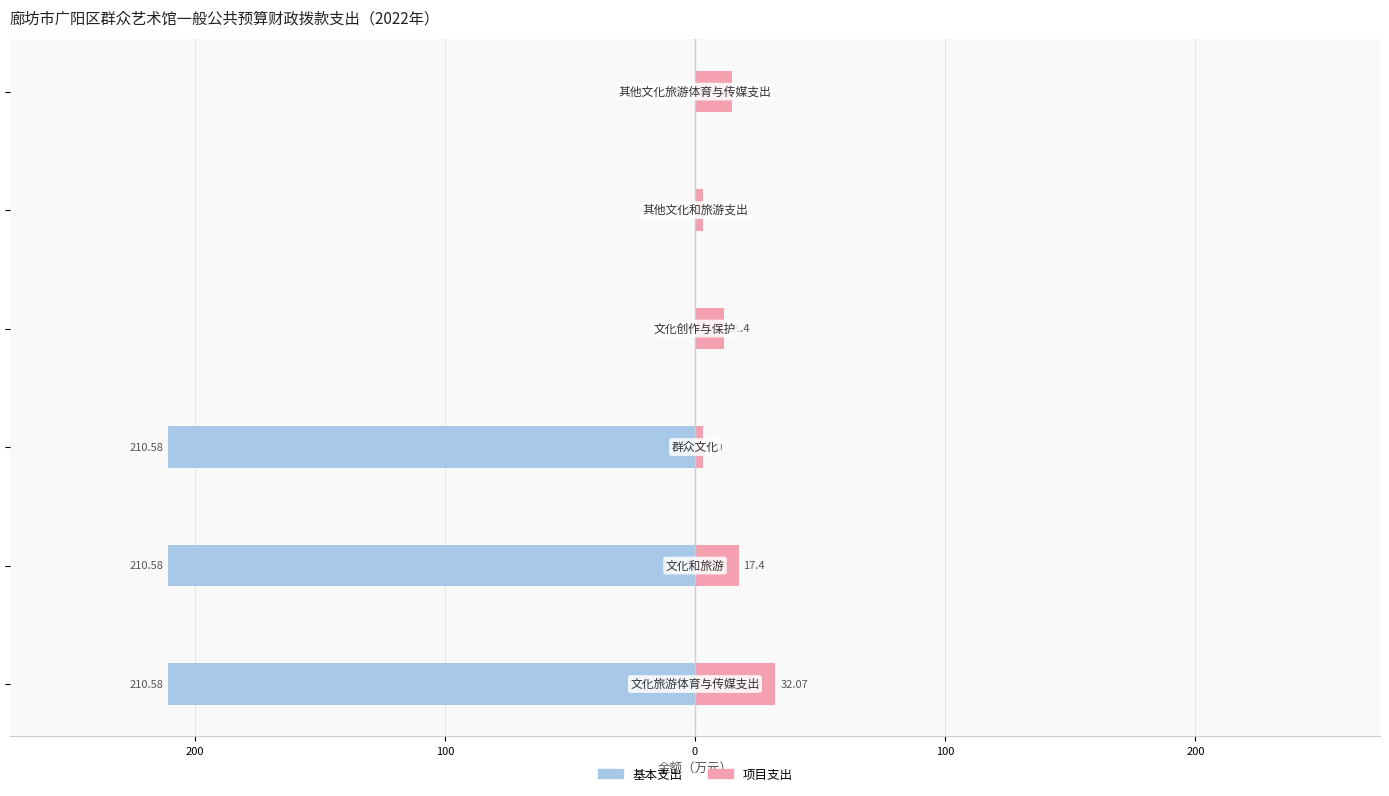

Reading right to left, extract all data points from this chart.

基本支出: 200=0.0	100=0.0	0=0.0	100=-210.6	200=-210.6	300=-210.6
项目支出: 200=14.7	100=3.0	0=11.4	100=3.0	200=17.4	300=32.1